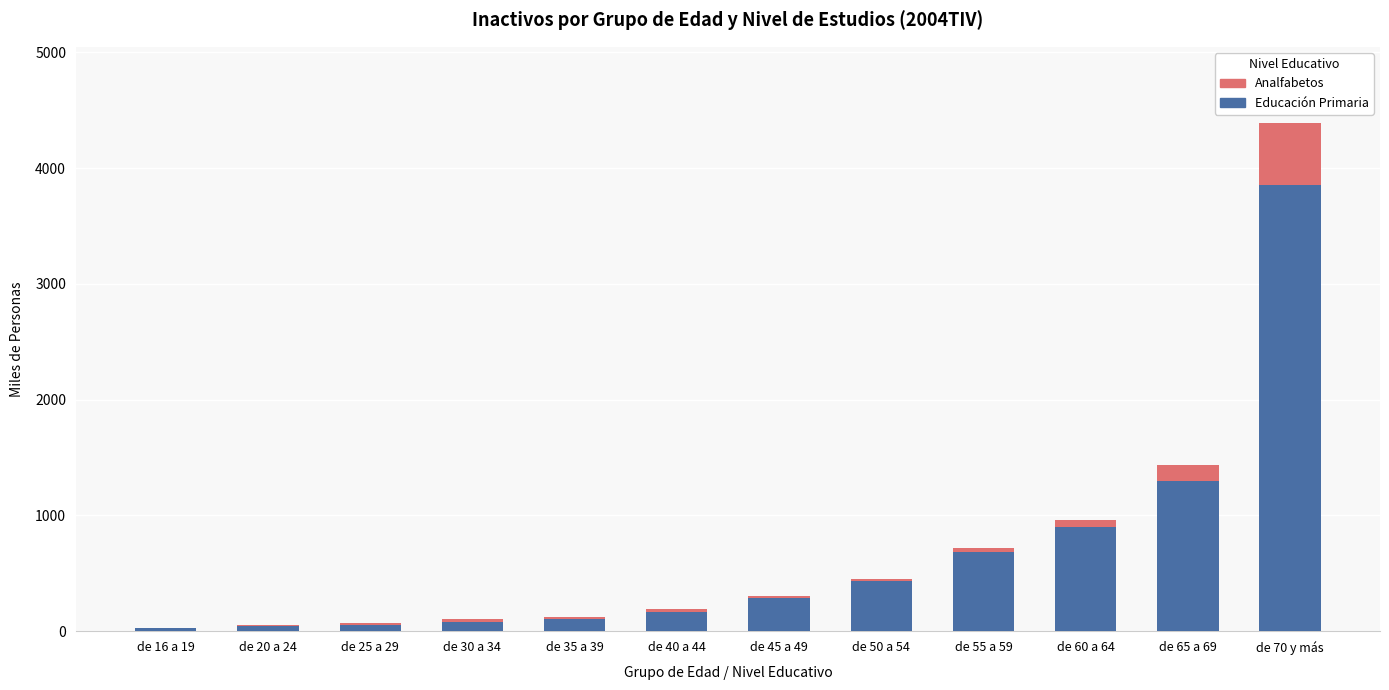

What is the highest value of the Educación Primaria series?

3853.4